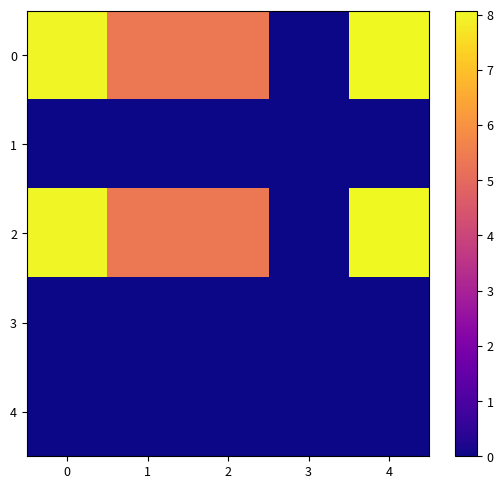

How many data points does each series have?

5